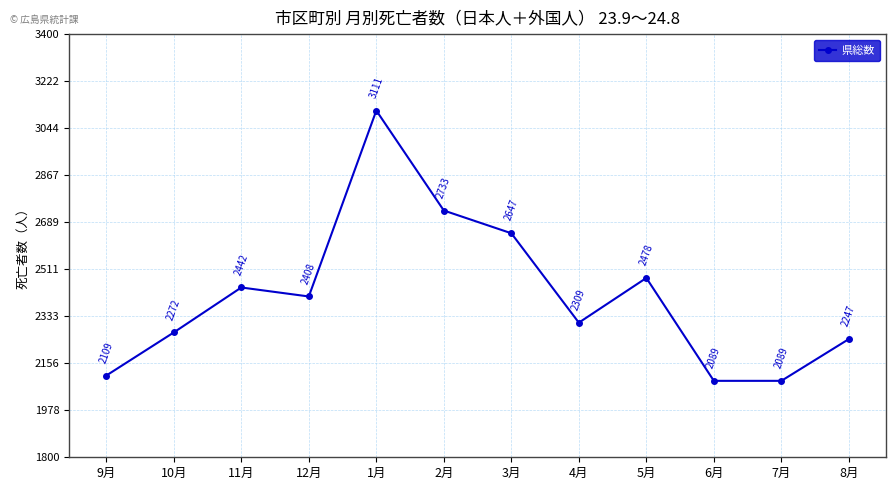

How many series are shown in this chart?

1